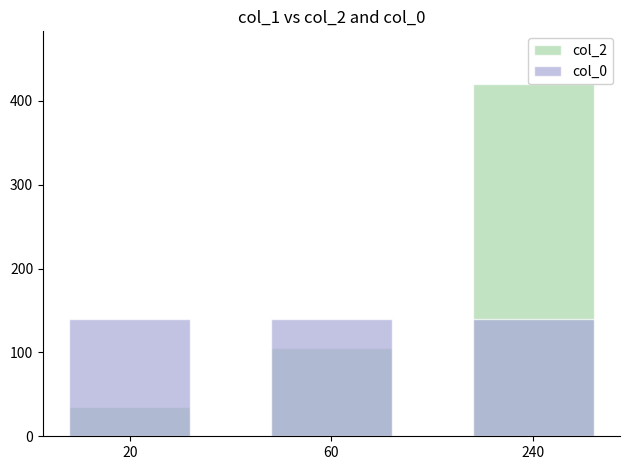

What is the value of the col_2 bar at the 1st from the left?

35